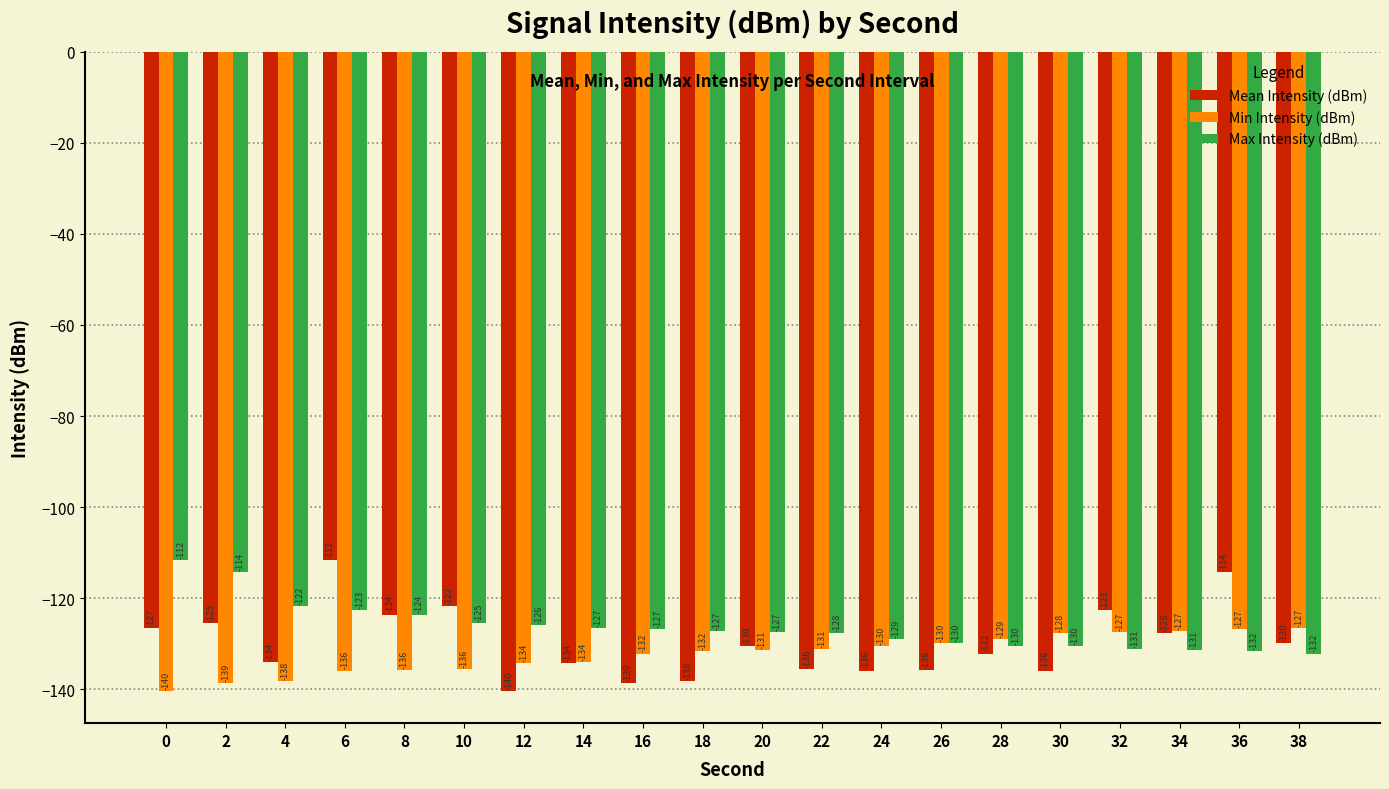

What is the total value across all series at 16?

-397.5